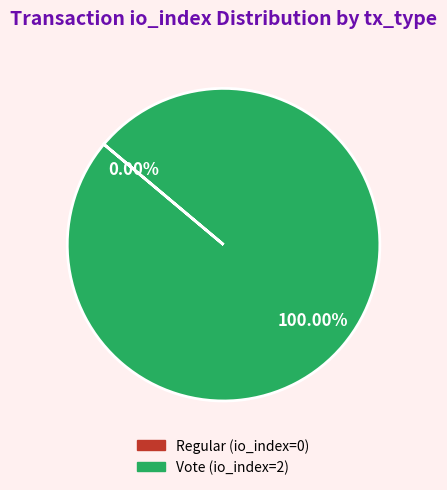

What is the majority slice?

Vote (io_index=2)